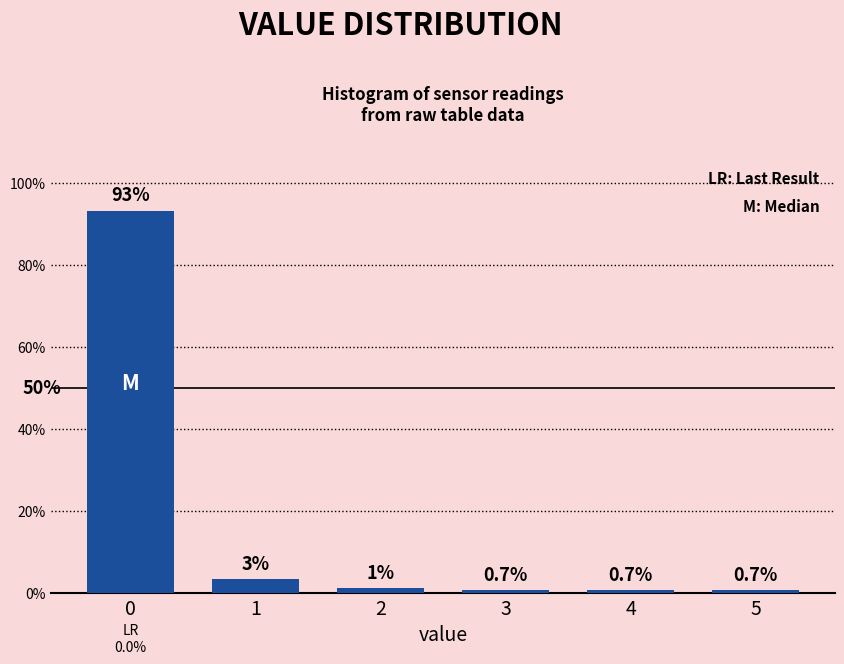

What is the value of the 1st bar from the left?

93.2